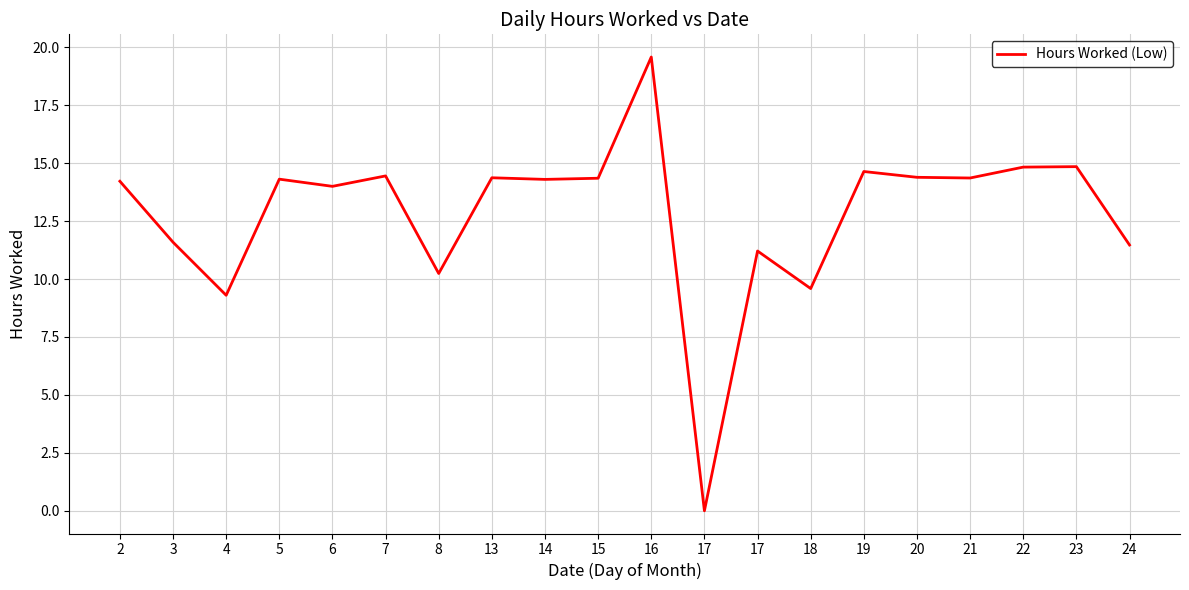

What is the difference between the maximum and second lowest values?

10.3